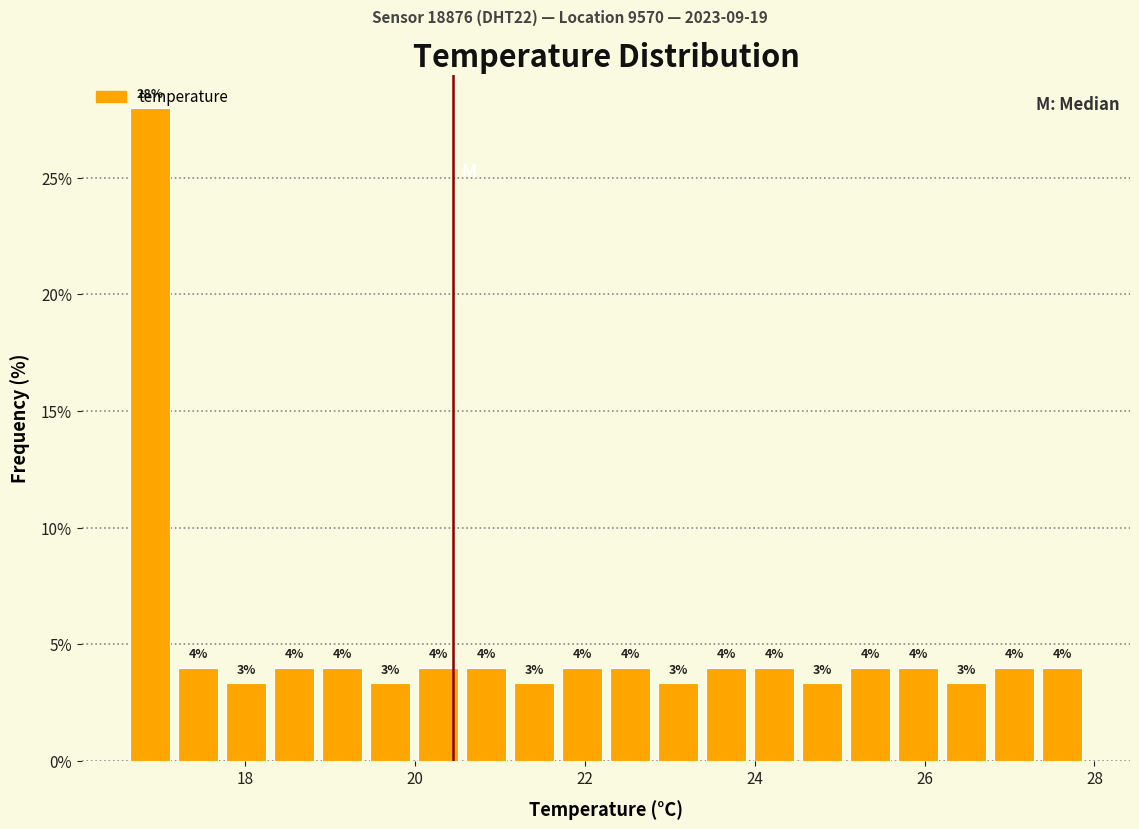

Read against the x-axis, roughly where is the centre of the tallest bar?

16.8